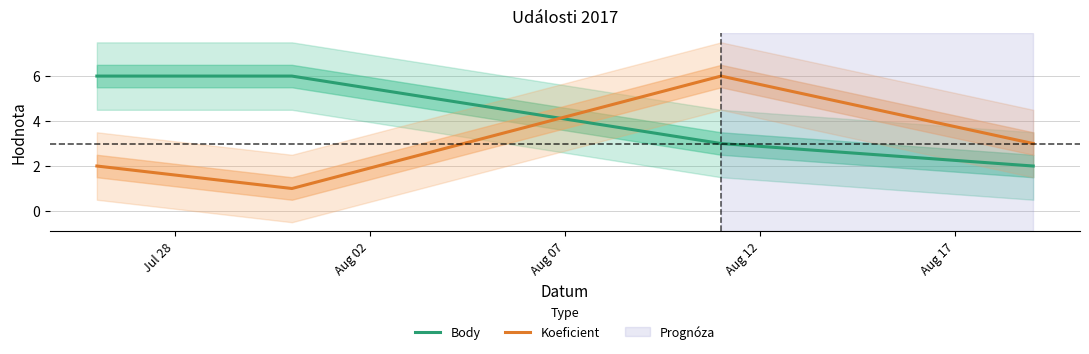

Count the number of categories in the chart.

4